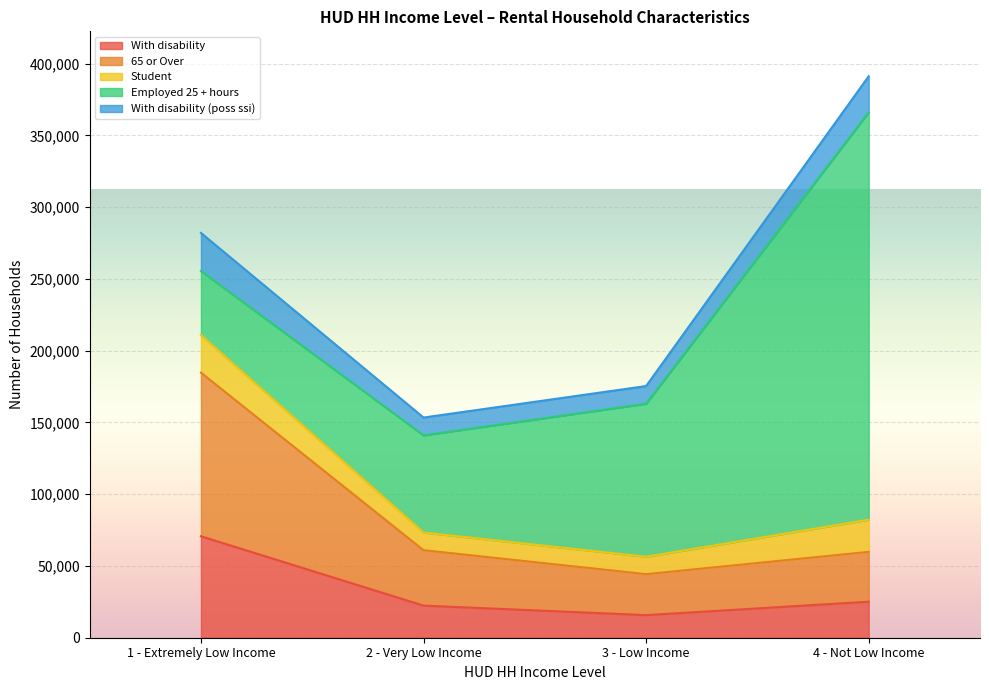

How many lines are shown in the chart?

5